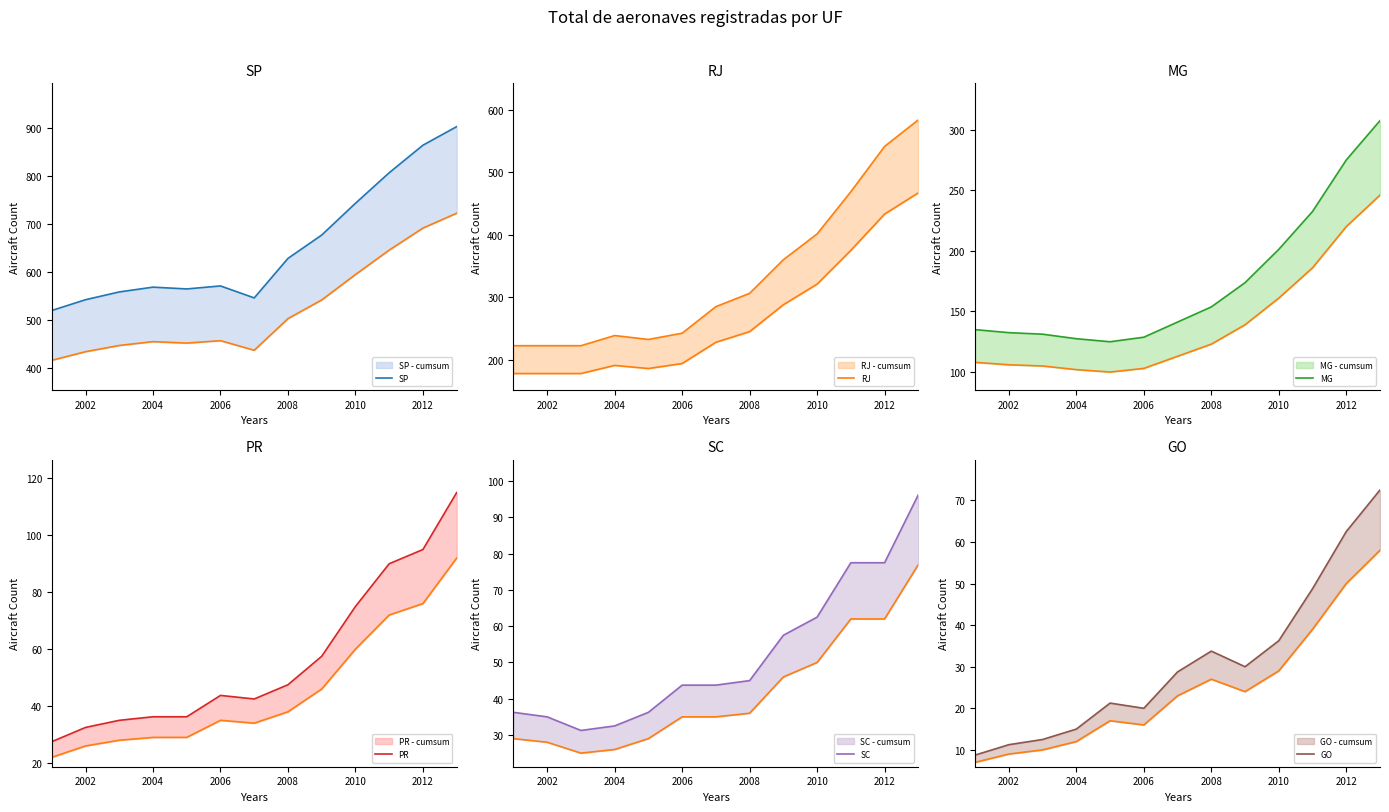

At which category does the chart reach its peak across all series?

2013